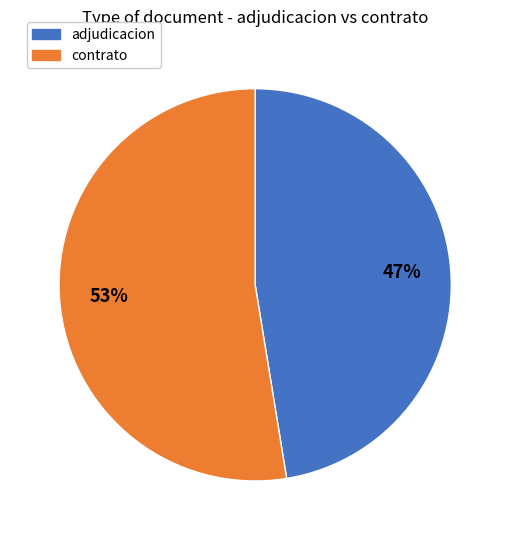

How many segments does this pie chart have?

2